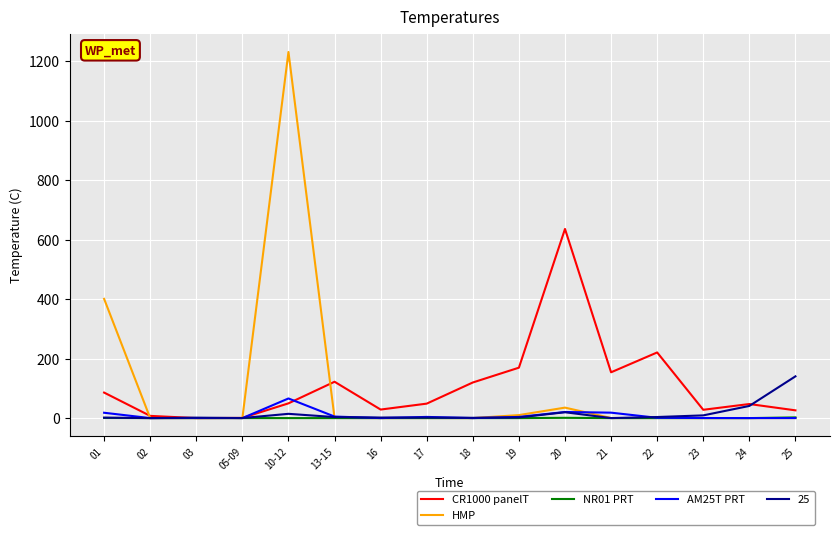

Between 01 and 22, which series saw the biggest shift?

HMP